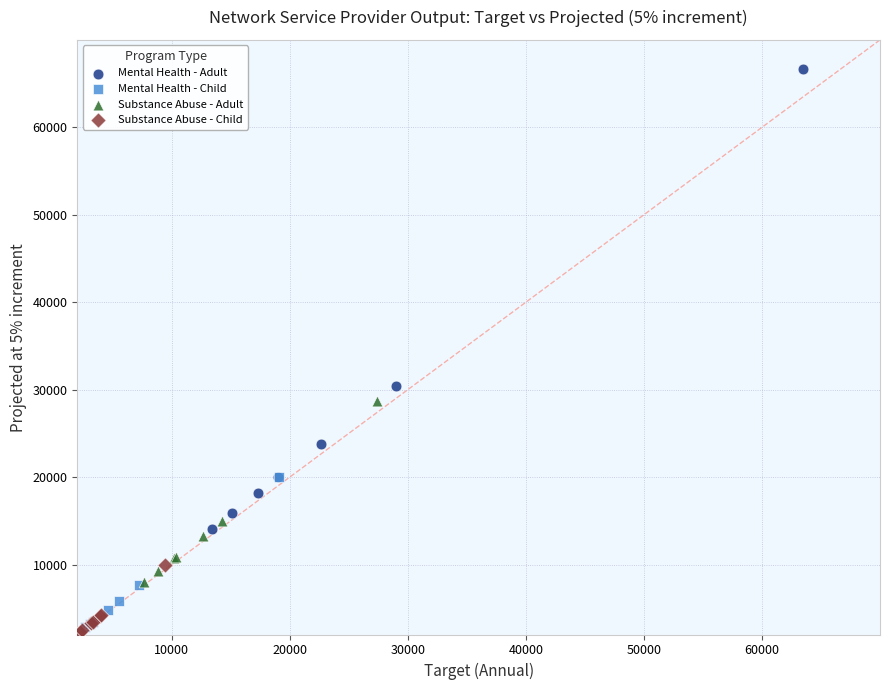

Which series reaches the maximum Y coordinate?

Mental Health - Adult